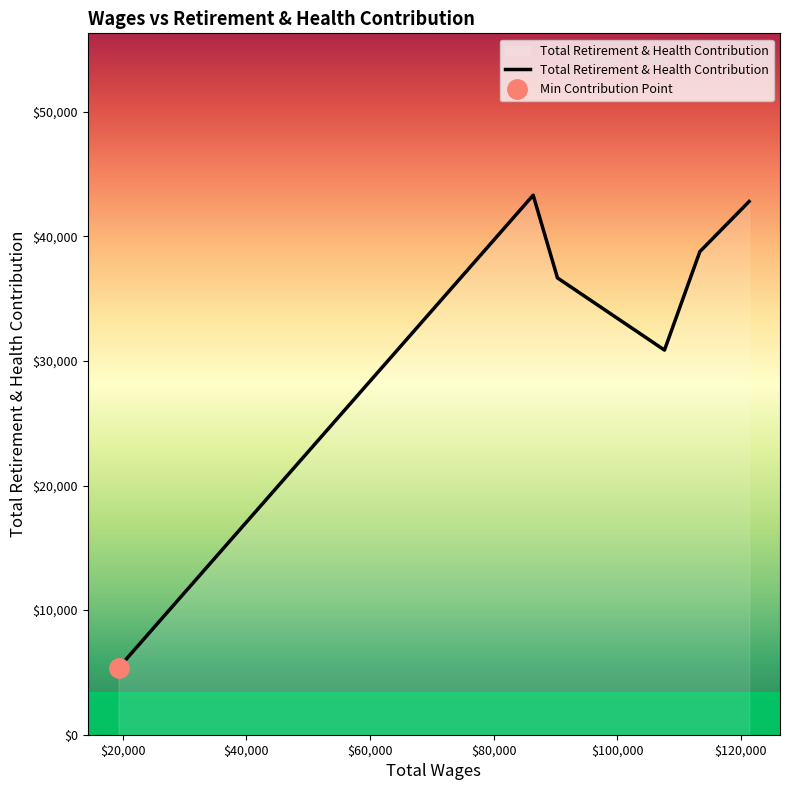

What is the difference between the second highest and second lowest values?

11925